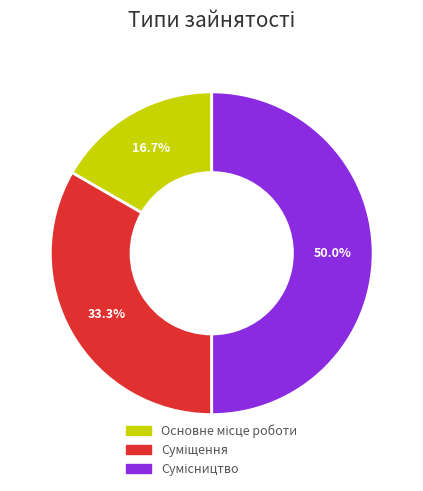

The Сумісництво slice represents 41% of the pie. True or false?

False